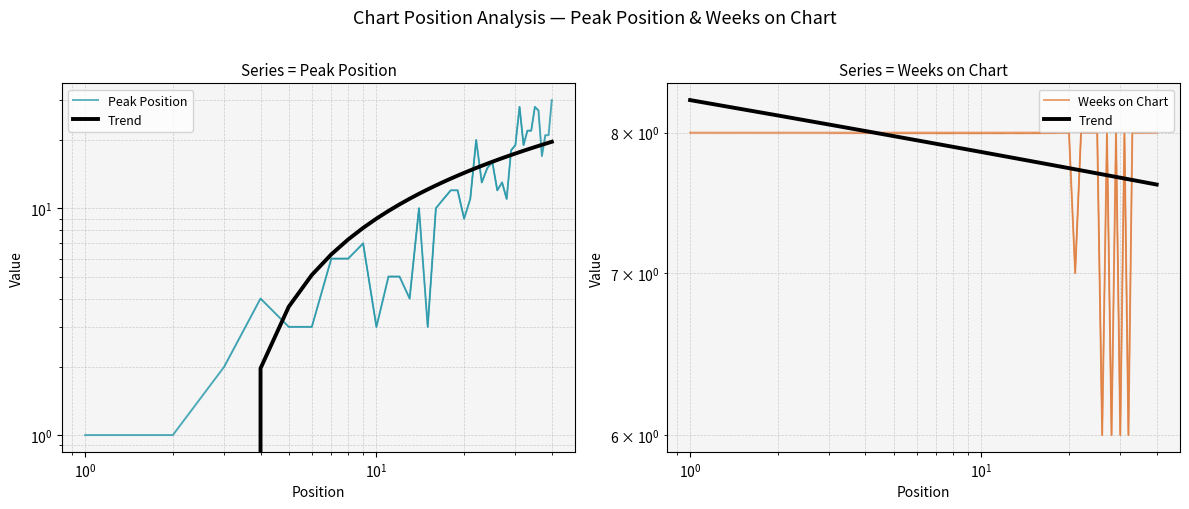

The Trend series shows 10.9 at 32. True or false?

False